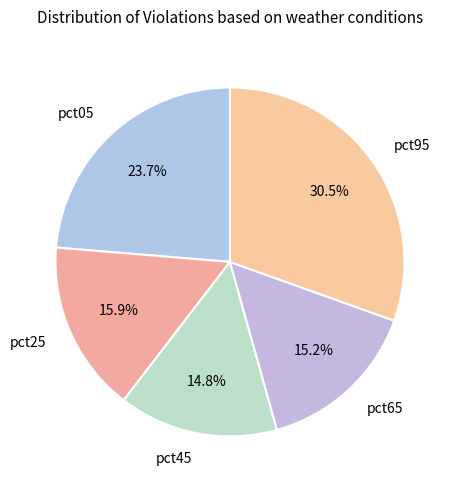

To the nearest percent, what is the difference between the largest and smallest slice percentages?

16%